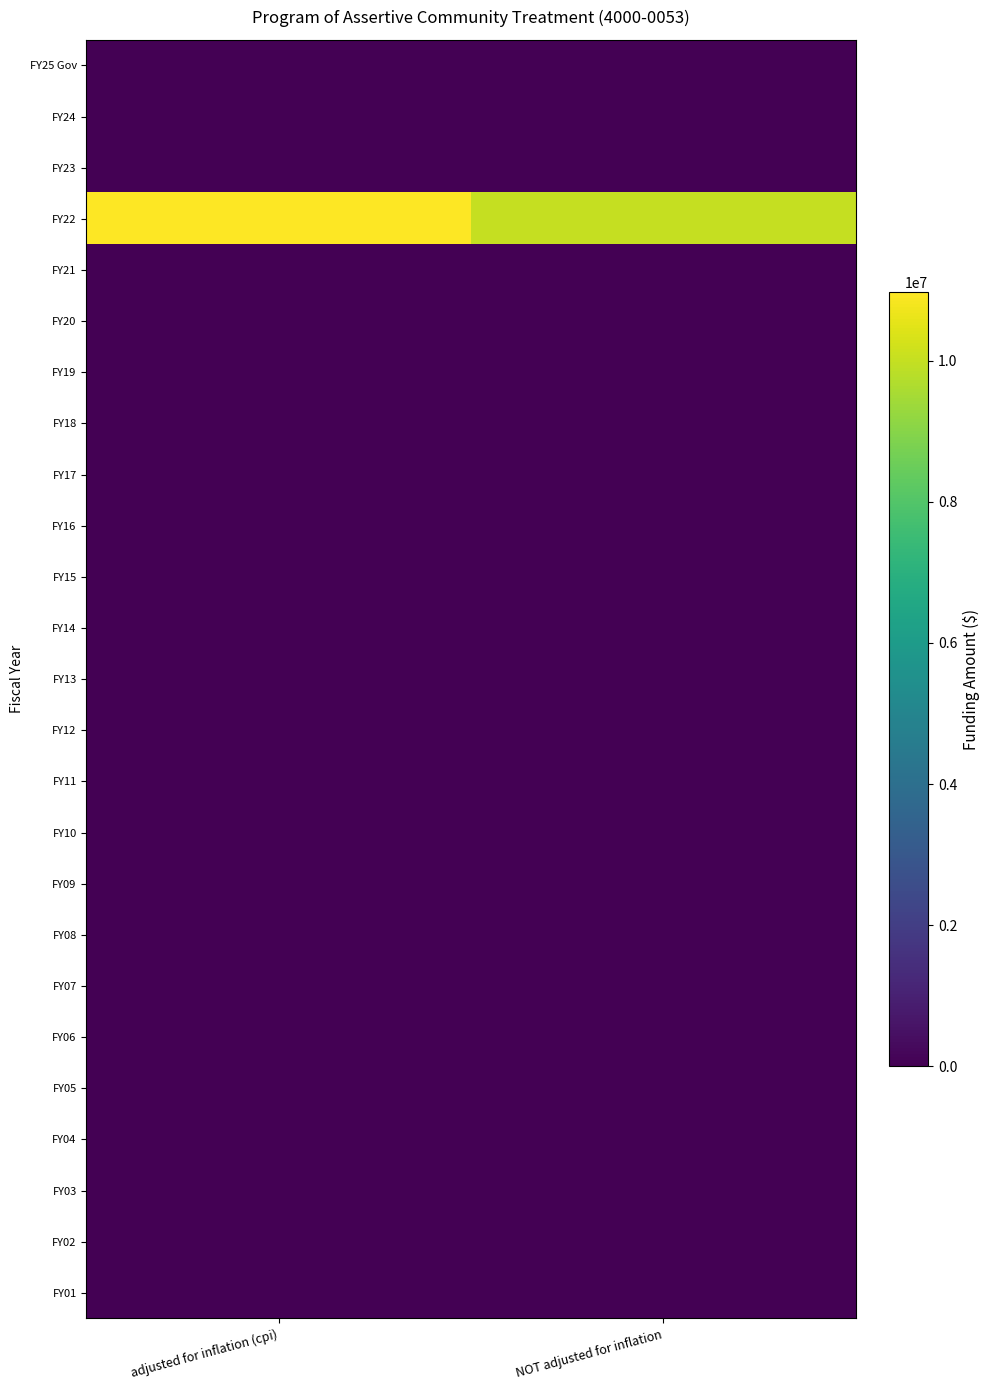

What is the difference between the highest and lowest values at NOT adjusted for inflation?

10000000